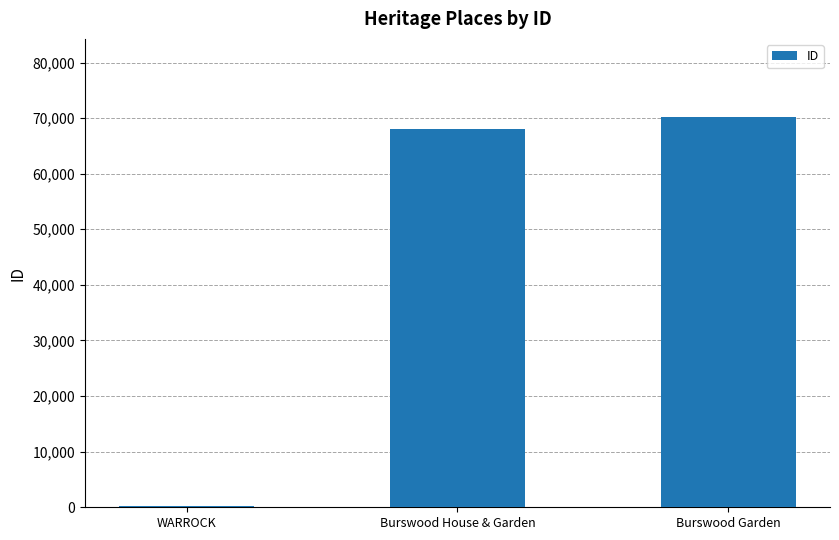

What is the ratio of the value at Burswood House & Garden to the value at Burswood Garden?

1.0